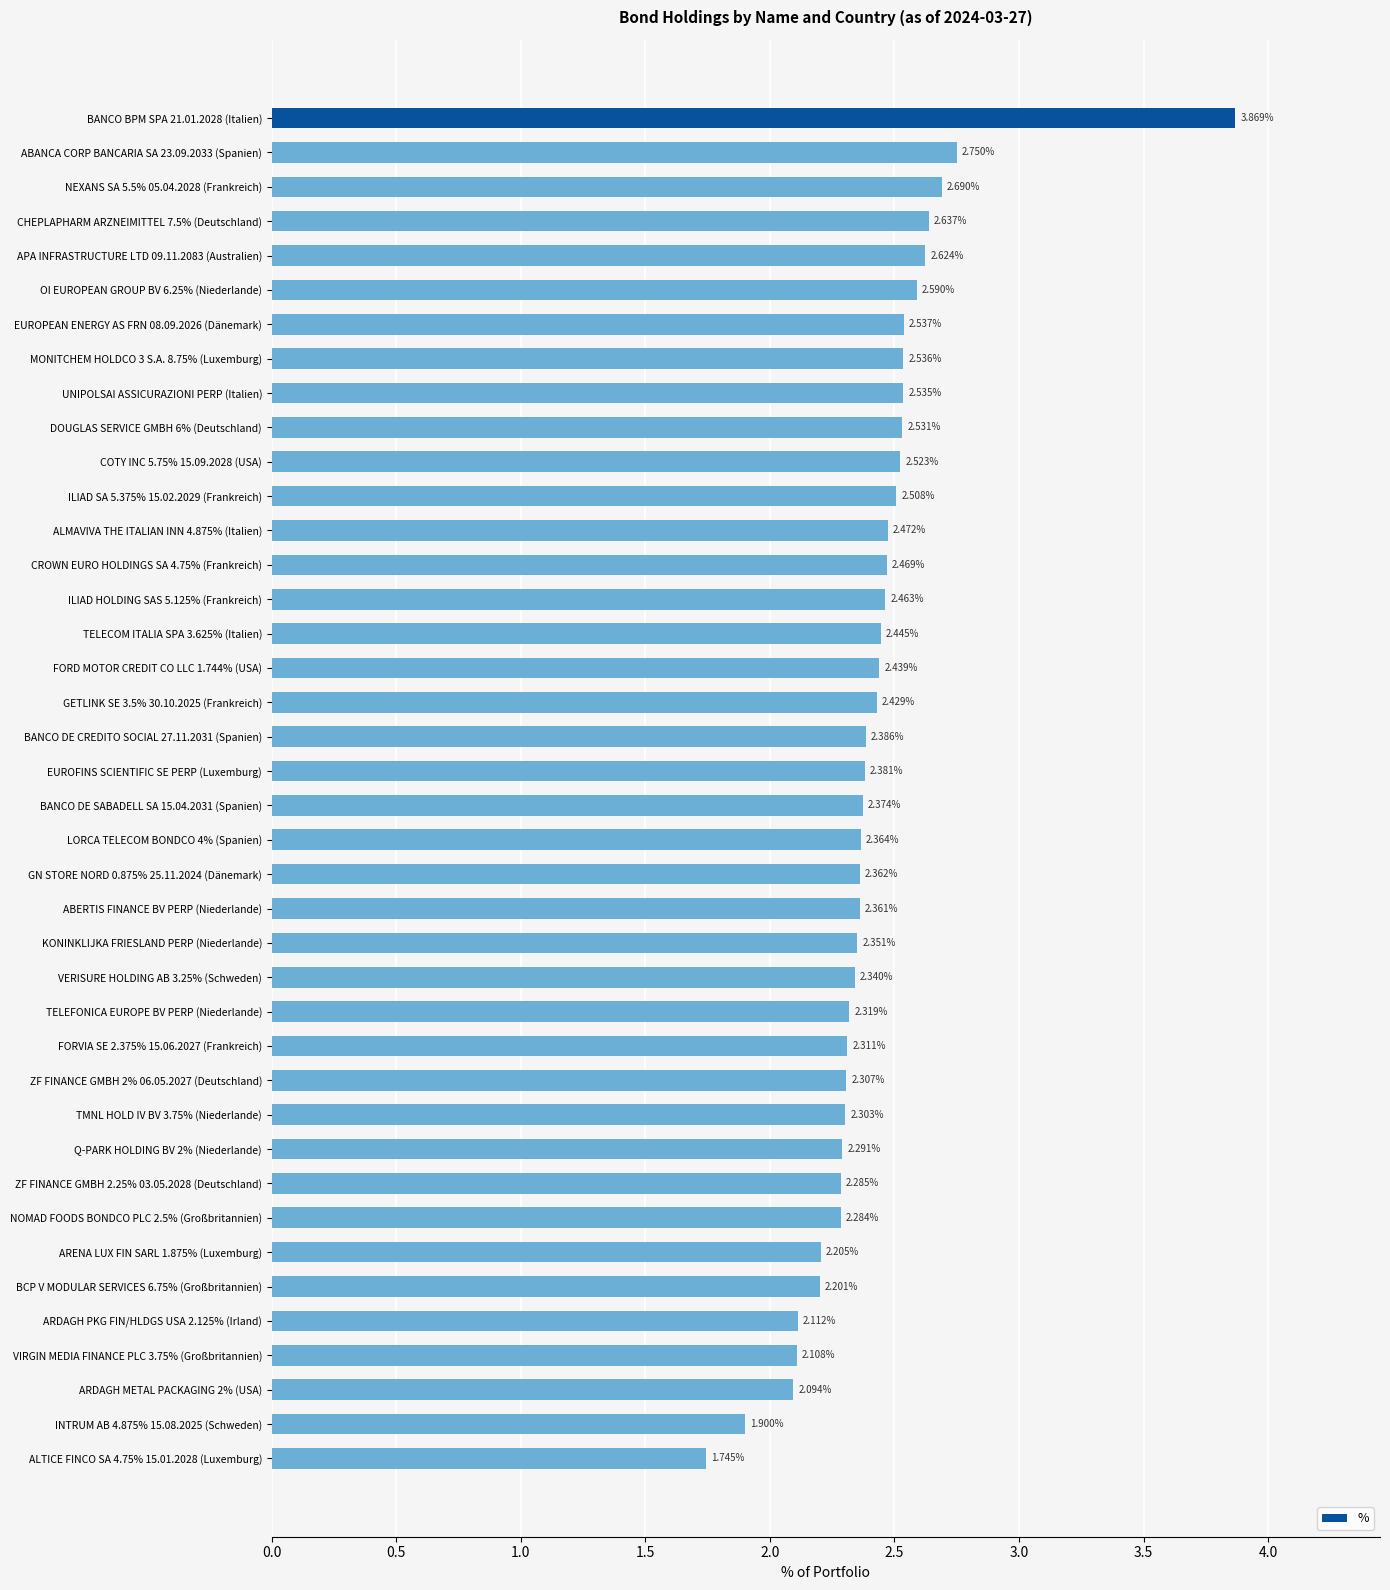

What is the change in value from BANCO BPM SPA 21.01.2028 (Italien) to APA INFRASTRUCTURE LTD 09.11.2083 (Australien)?

-1.2